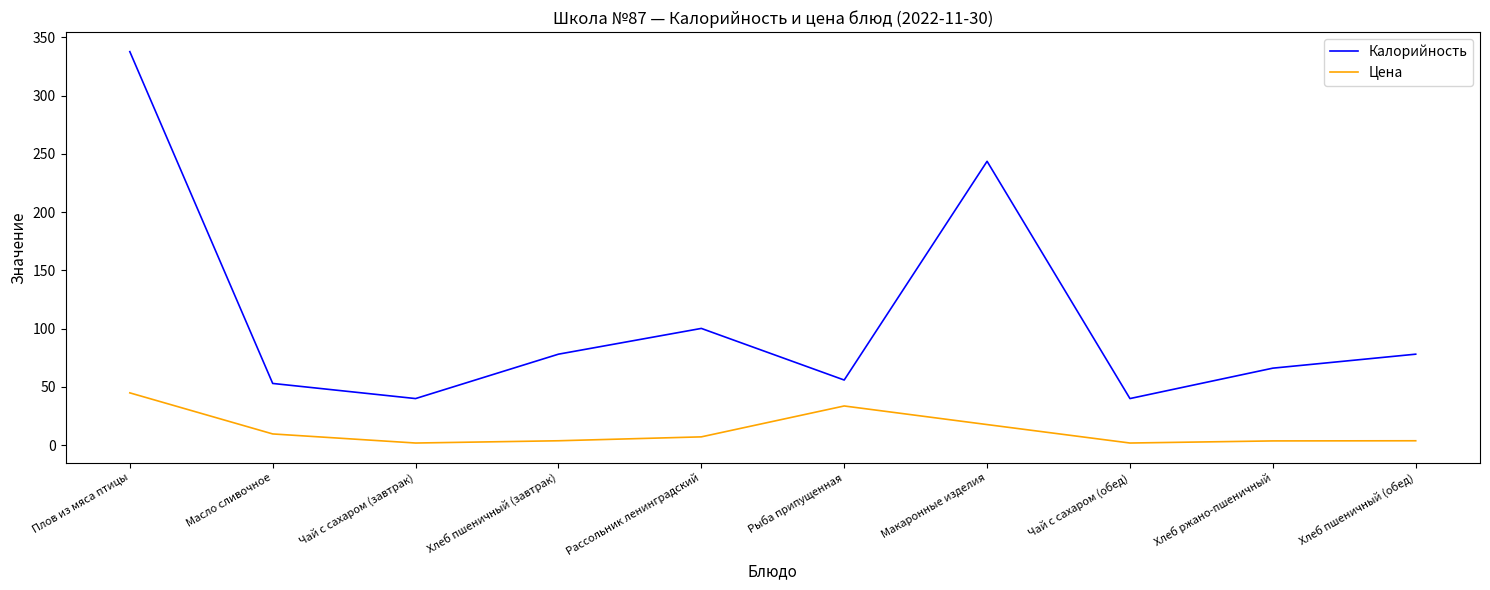

List the series in order of their overall mean, highest first.

Калорийность, Цена